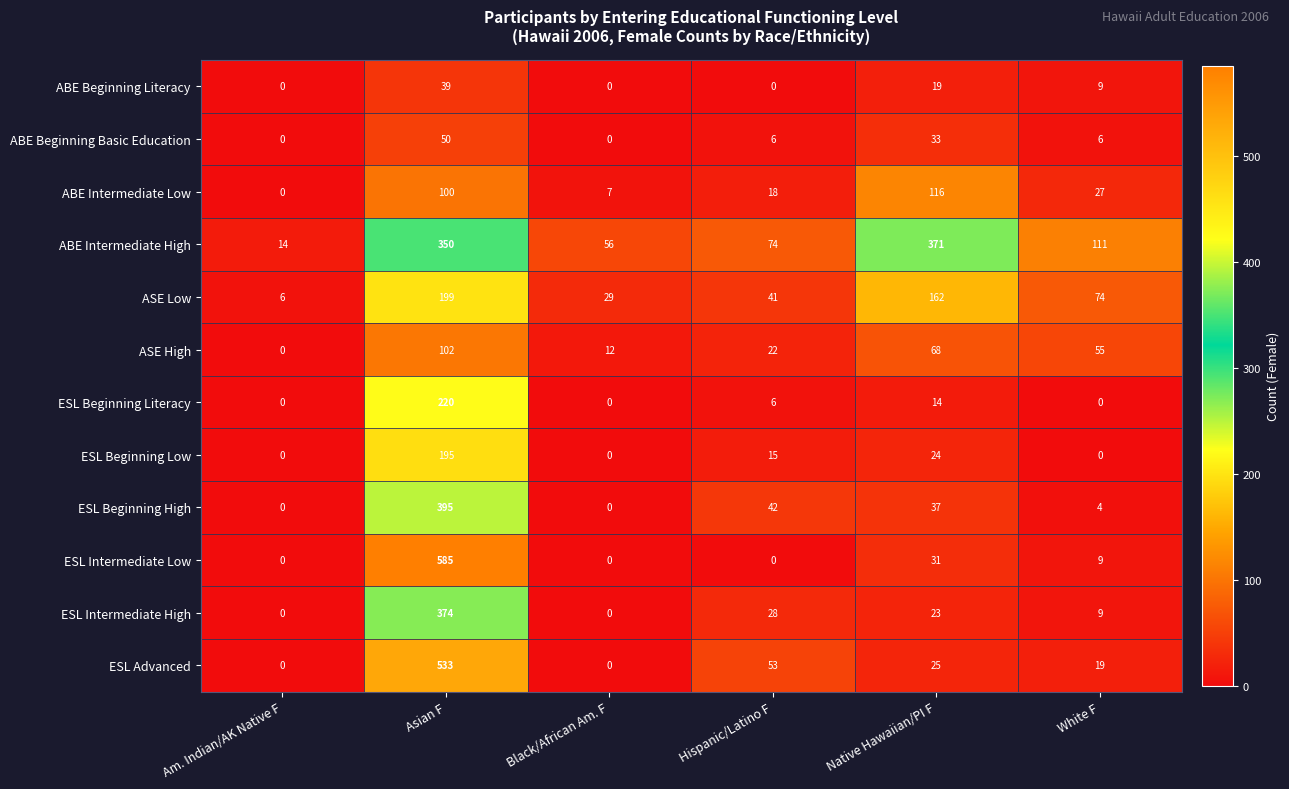

What is the difference between the maximum and second lowest values in the ESL Beginning Literacy series?

220